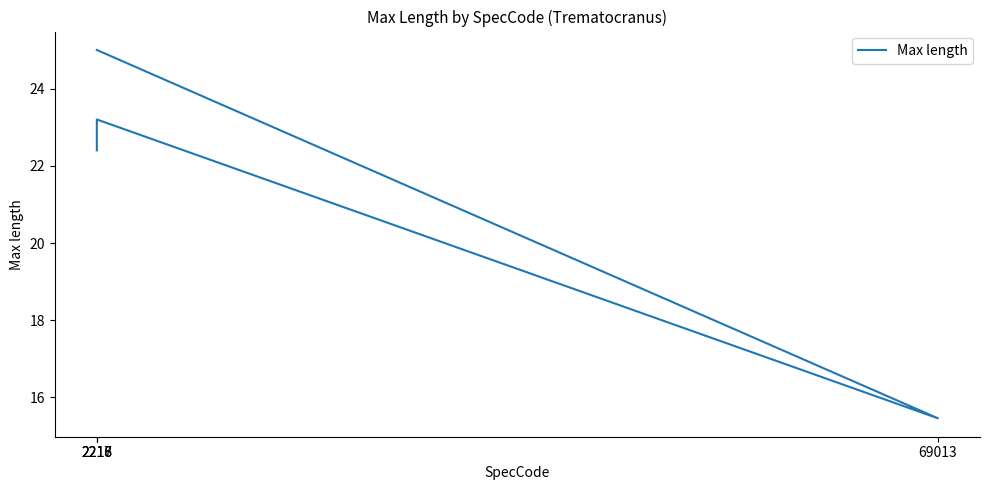

Where is the data nearest to the value 20?

2218